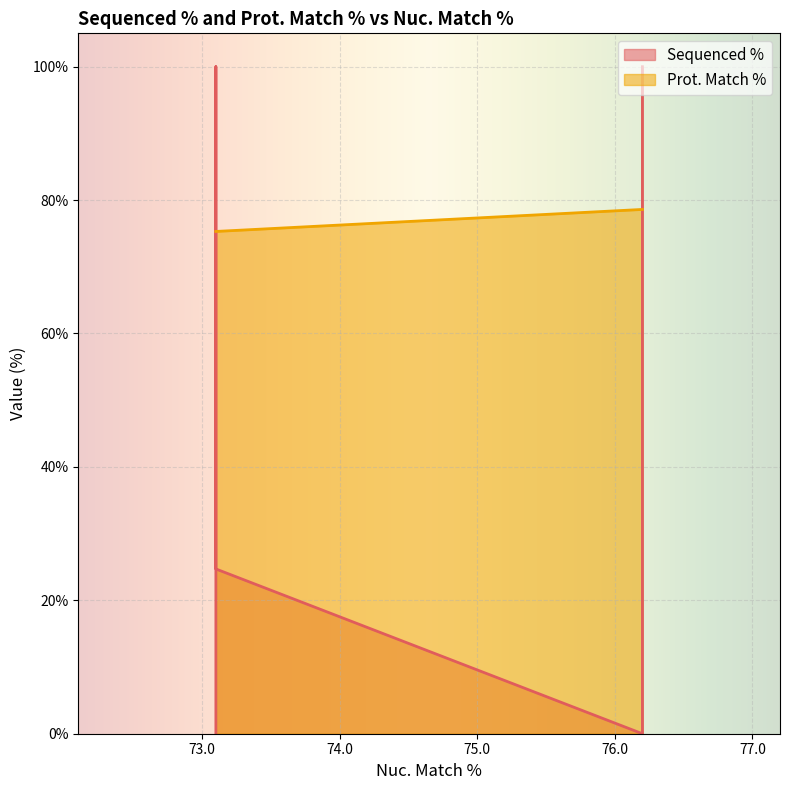

Reading left to right, what are all the values shown in this chart?

Sequenced %: 76.2=100.0	76.2=0.0	73.1=100.0	73.1=0.0	73.1=24.7
Prot. Match %: 76.2=78.6	76.2=78.6	73.1=75.3	73.1=75.3	73.1=75.3